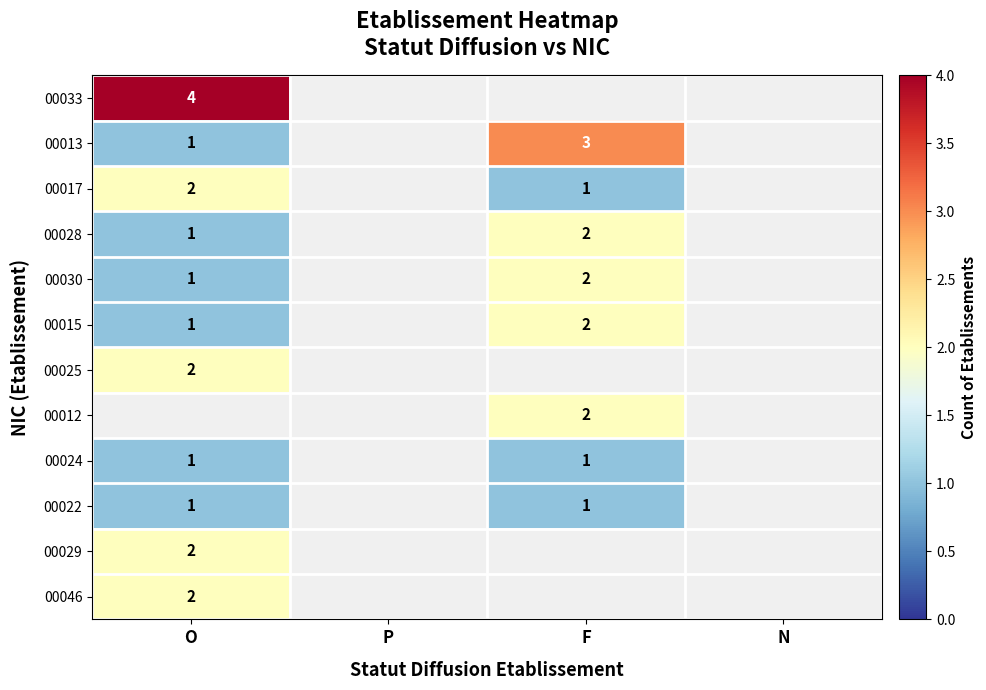

The 00025 series shows 3.5 at O. True or false?

False